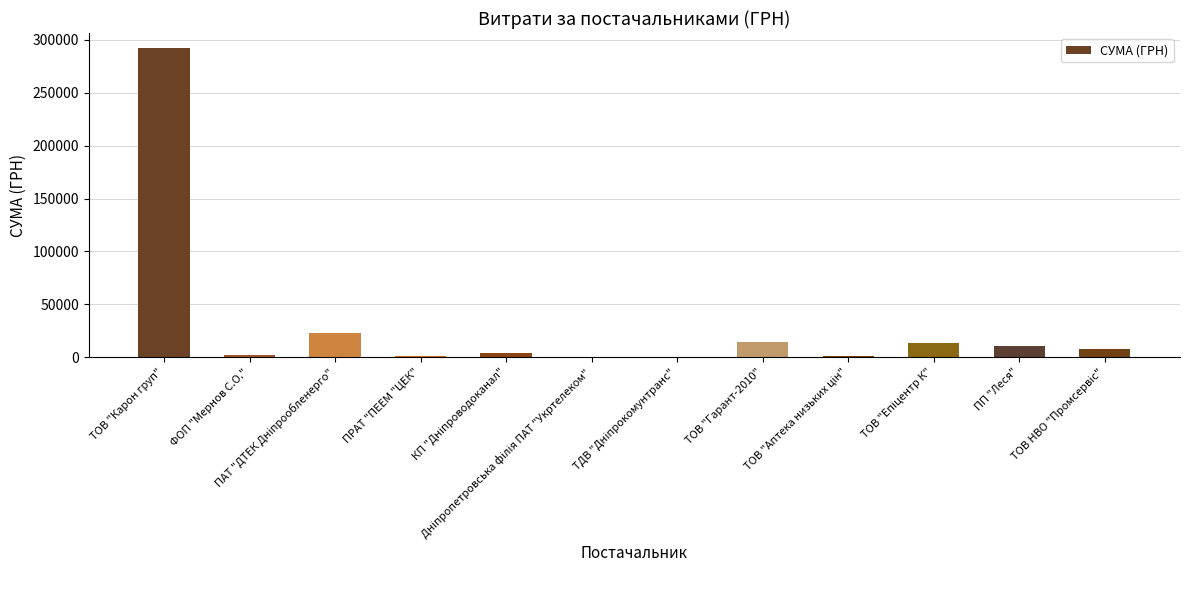

What is the greatest value displayed?

291996.0